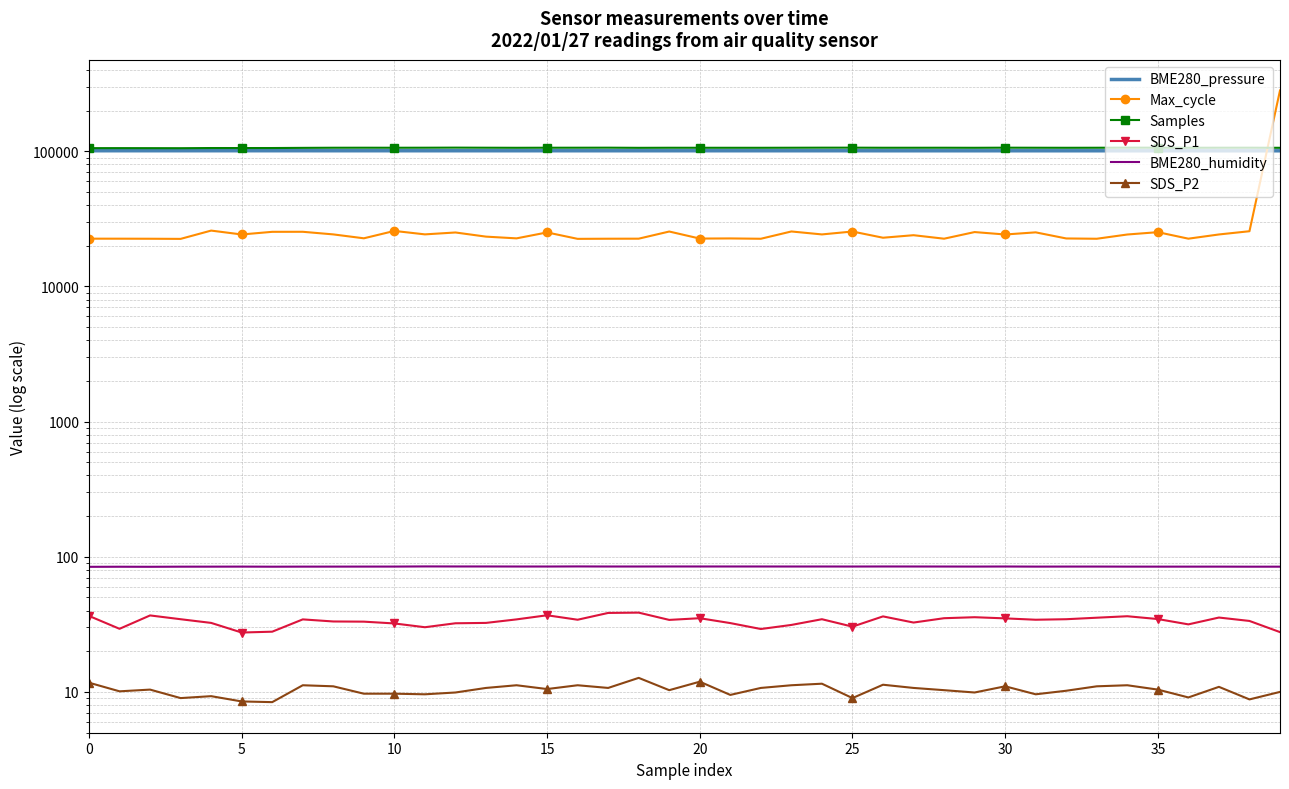

True or false: BME280_humidity and Samples intersect in this chart.

False